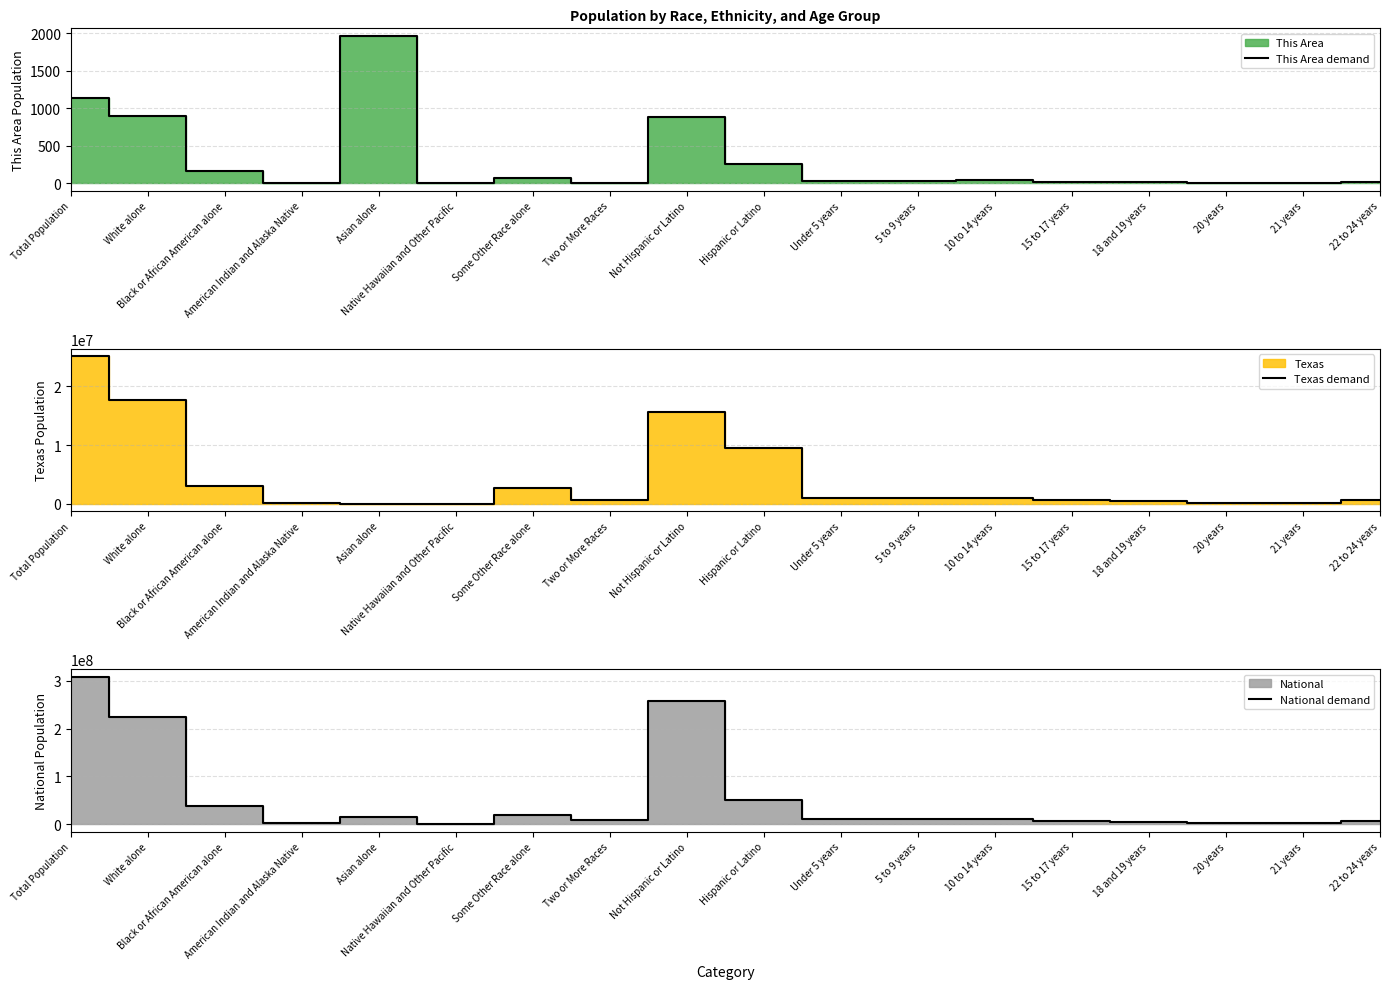

What is the difference between the Texas demand values at Total Population and 5 to 9 years?

24161747